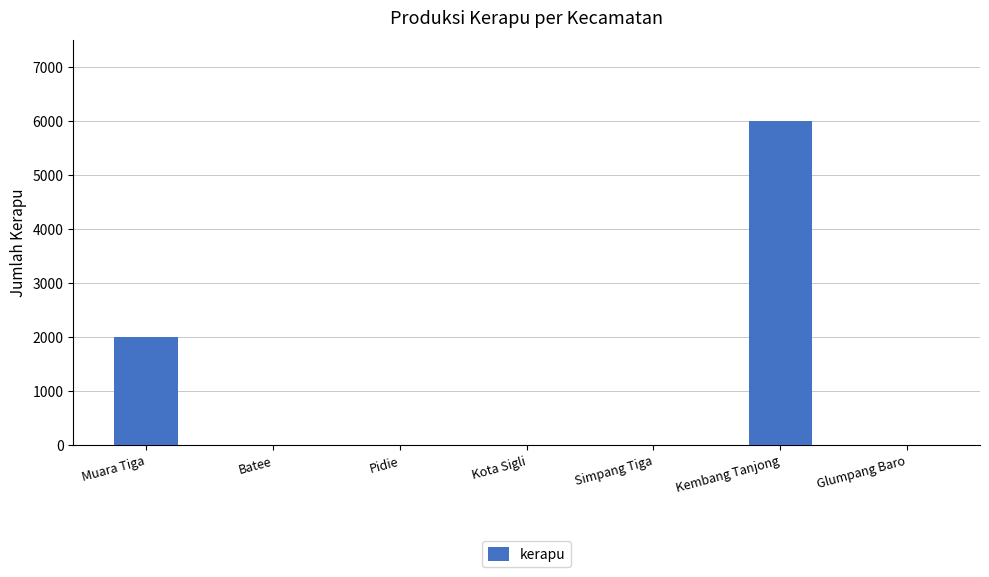

How many series are shown in this chart?

1